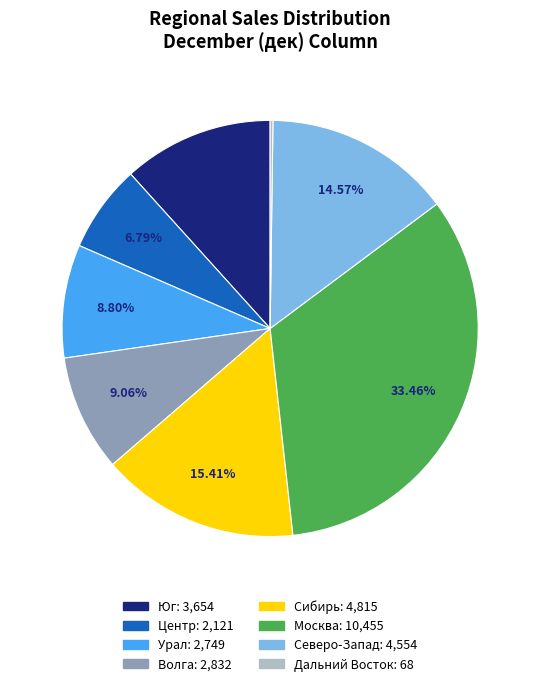

What is the total percentage of Сибирь and Центр?

22.2%